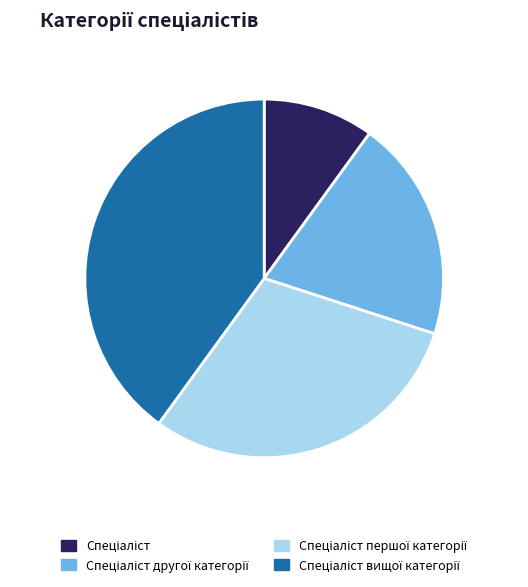

Is there a majority slice in this chart?

No